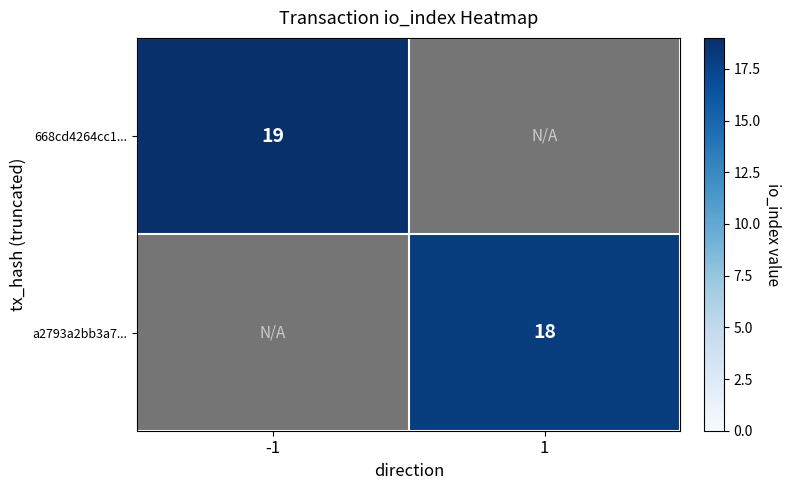

The value of a2793a2bb3a7... at 1 is 18. True or false?

True